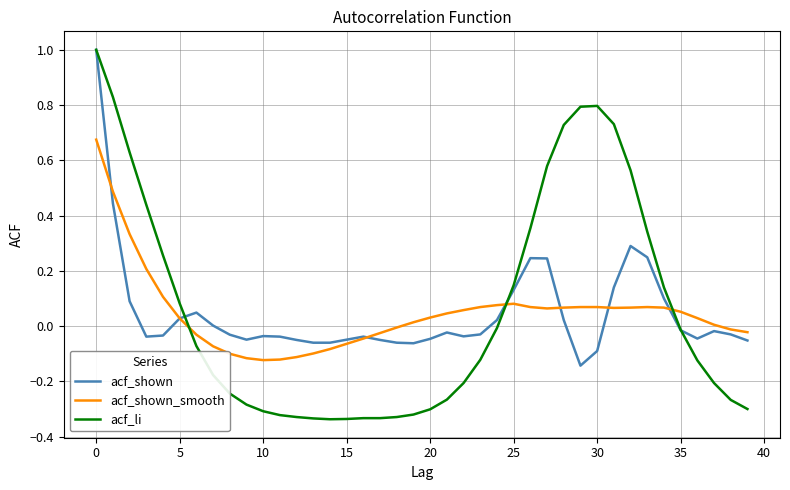

Which series has the largest range (max minus min)?

acf_li